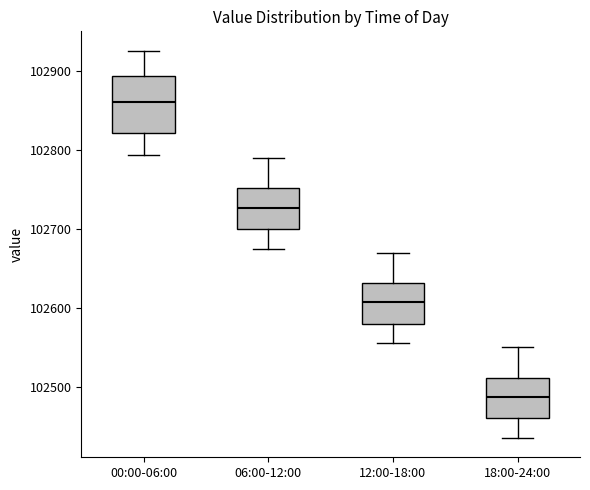

Reading left to right, read every box against the y-axis: the position of its median line, the range the box covers, and the ends of its whiskers. The values are not printed on the chart, so give them approximately, as read against the axis.

00:00-06:00: median 102860, box 102820 to 102890, whiskers 102790 to 102930
06:00-12:00: median 102730, box 102700 to 102750, whiskers 102680 to 102790
12:00-18:00: median 102610, box 102580 to 102630, whiskers 102560 to 102670
18:00-24:00: median 102490, box 102460 to 102510, whiskers 102440 to 102550